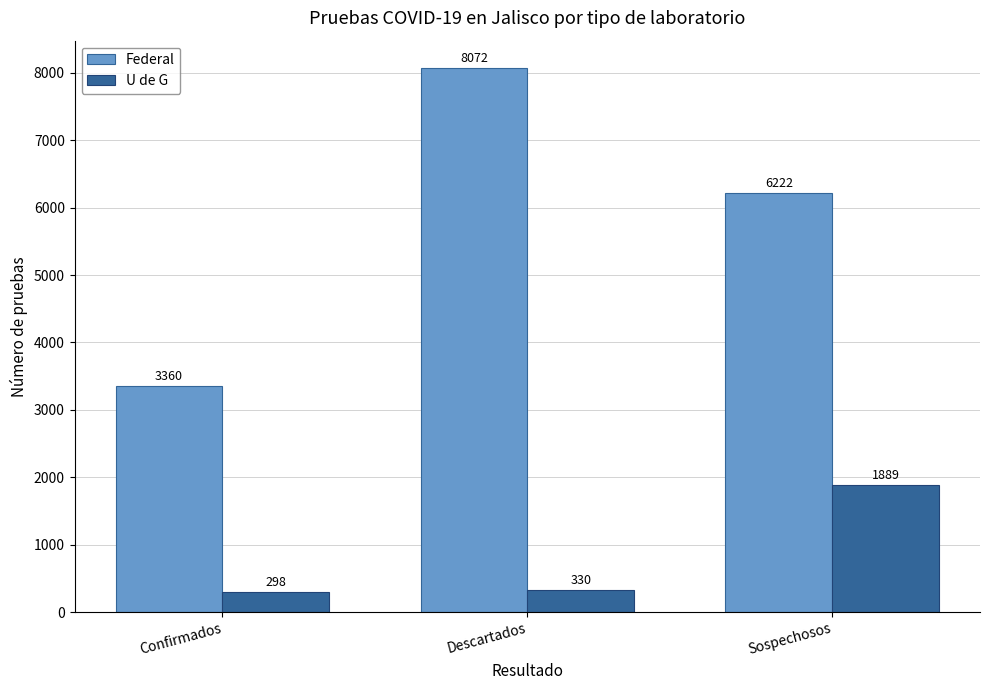

At which label does Federal reach its minimum?

Confirmados